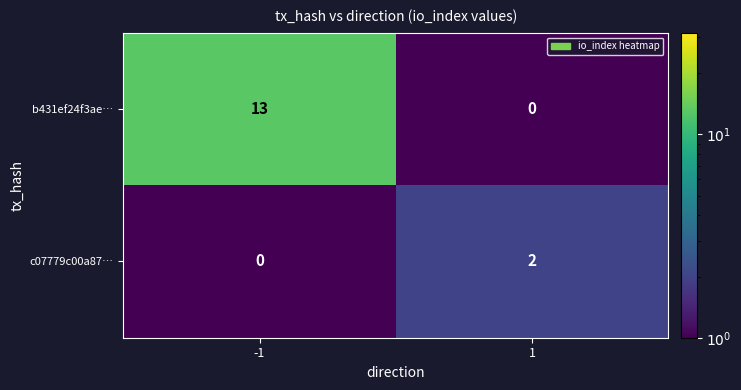

How many categories are shown in the chart?

2